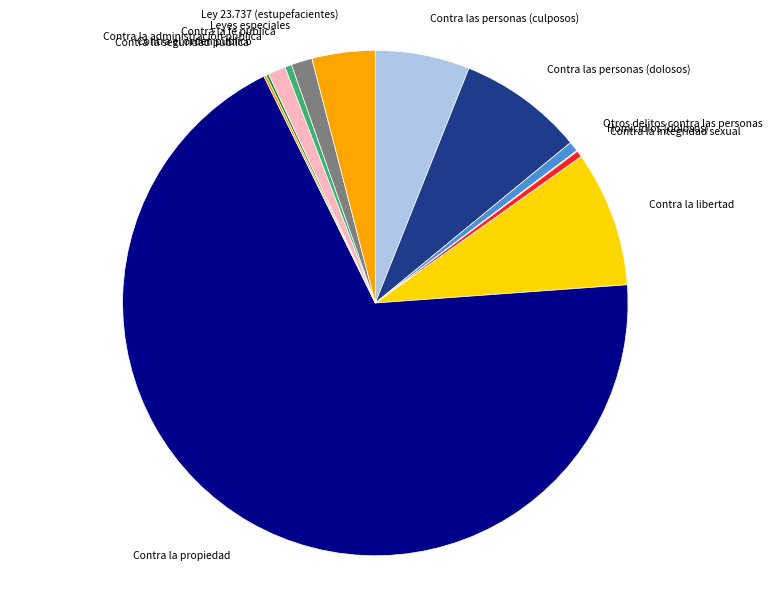

Is Otros delitos contra las personas the majority of the pie?

No